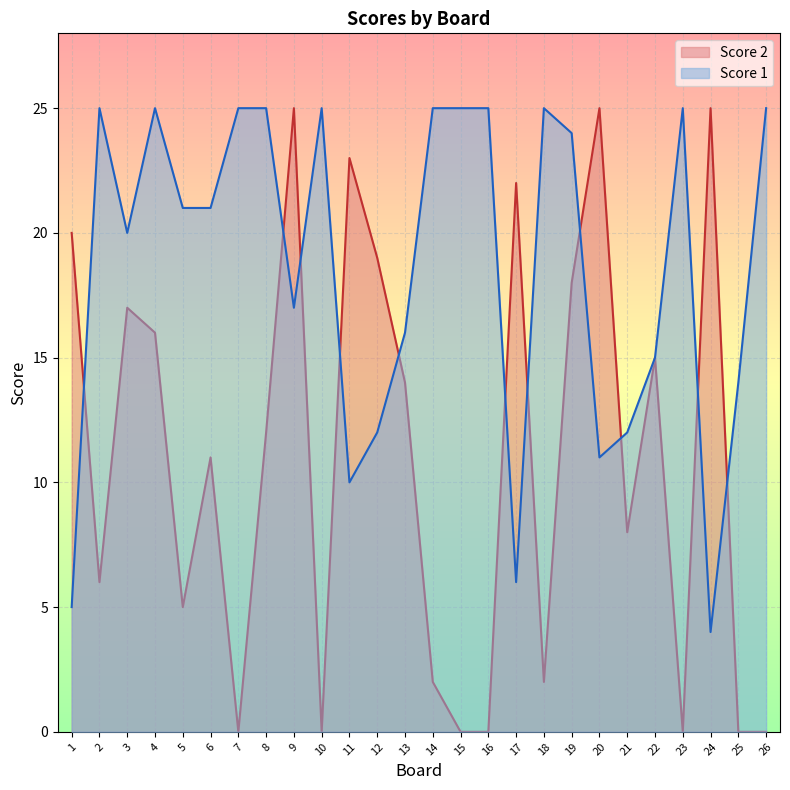

Which series has the largest range (max minus min)?

Score 2